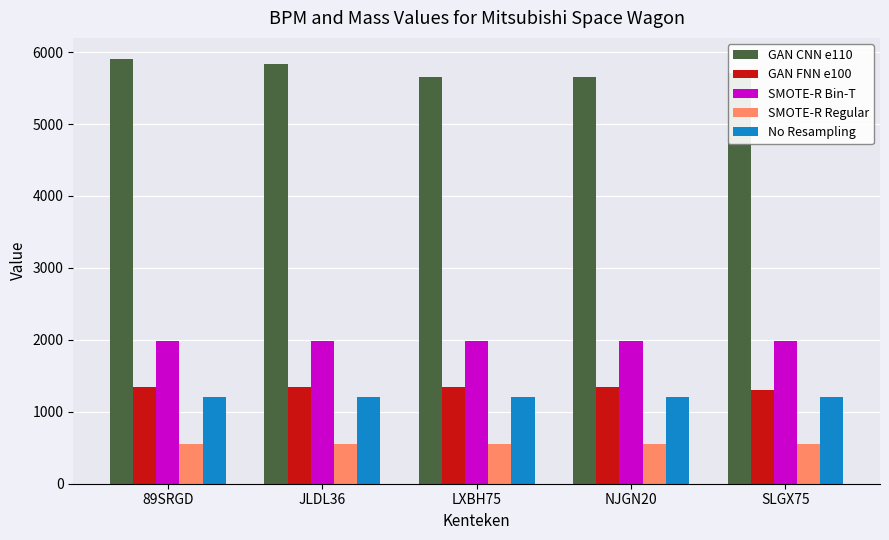

How many data points in GAN FNN e100 are less than 1340?

1